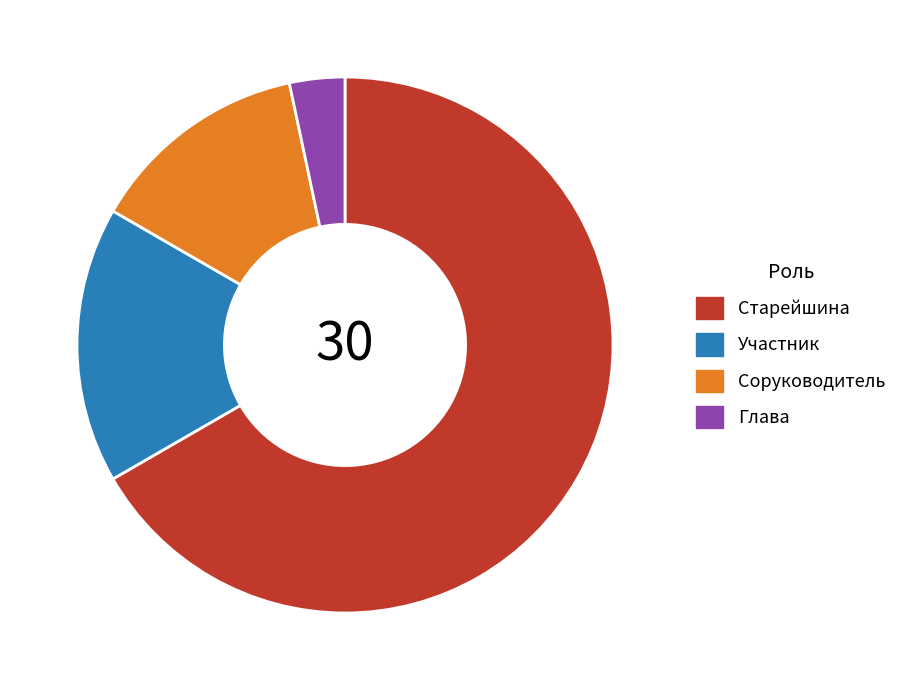

Is it true that Соруководитель is 1% of the pie?

False